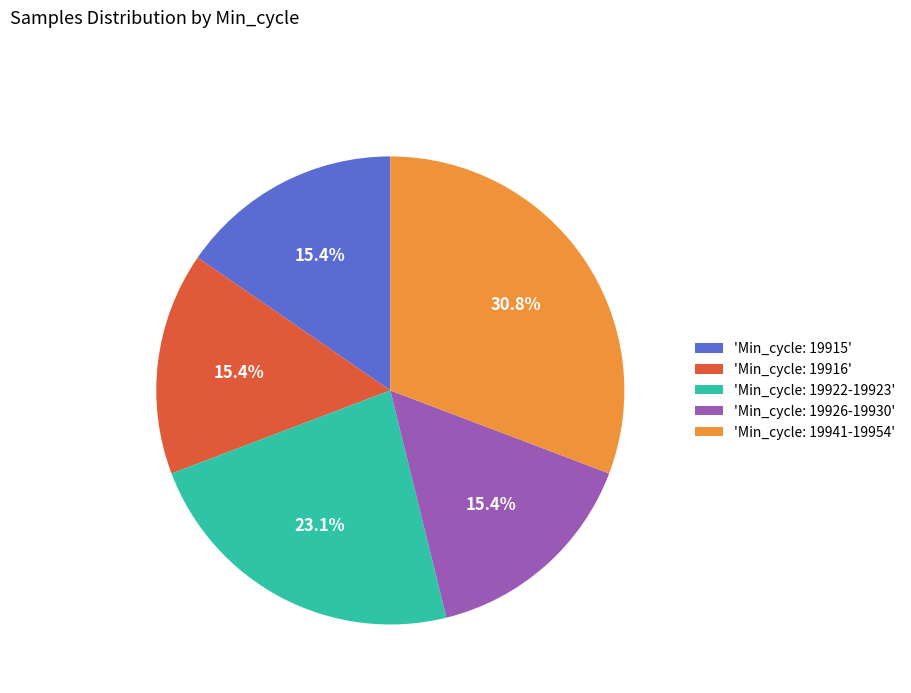

Is 'Min_cycle: 19915' the majority of the pie?

No